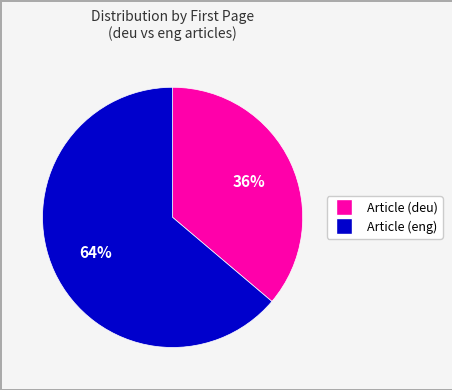

Is there a majority slice in this chart?

Yes